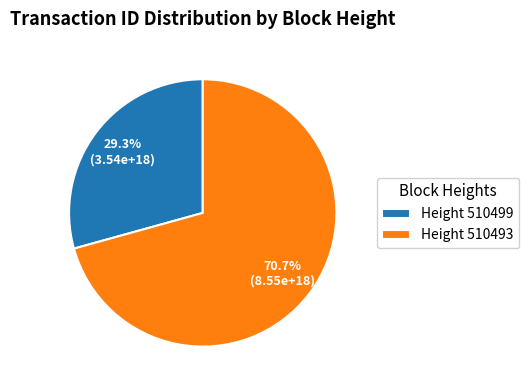

What is the ratio of the value at Height 510493 to the value at Height 510499?

2.4